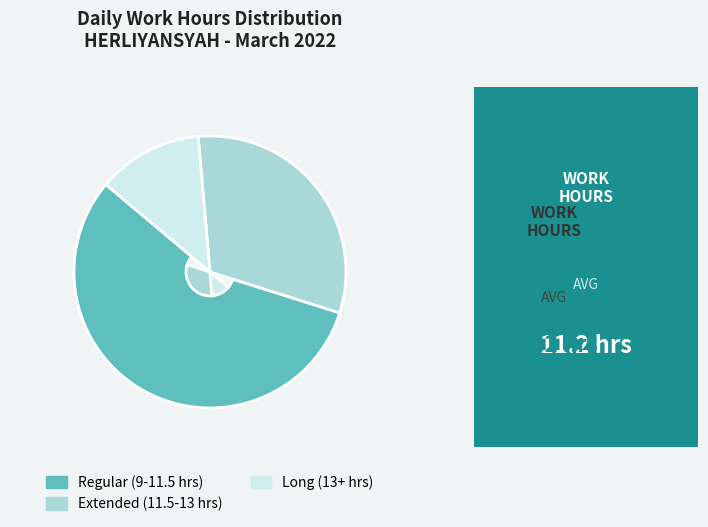

Do Regular (9-11.5 hrs) and Extended (11.5-13 hrs) together represent more than half of the pie?

Yes